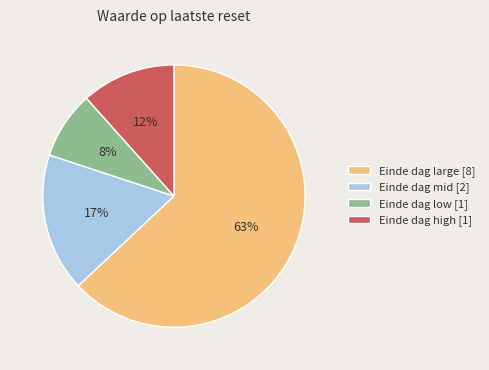

True or false: Einde dag mid [2] accounts for 17% of the total.

True